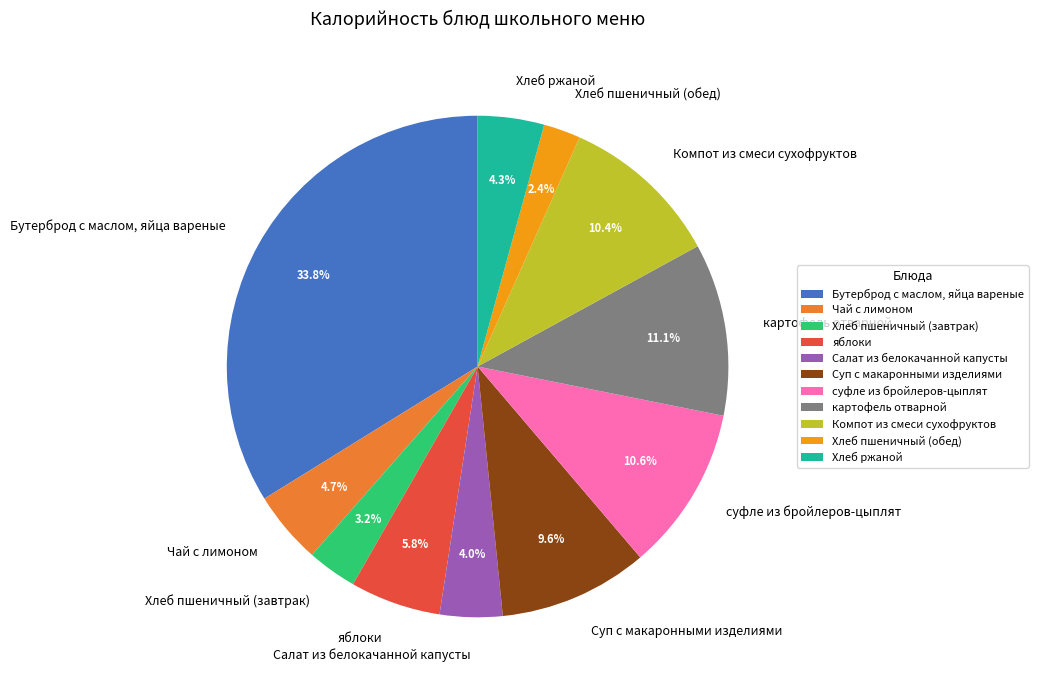

How many segments does this pie chart have?

11